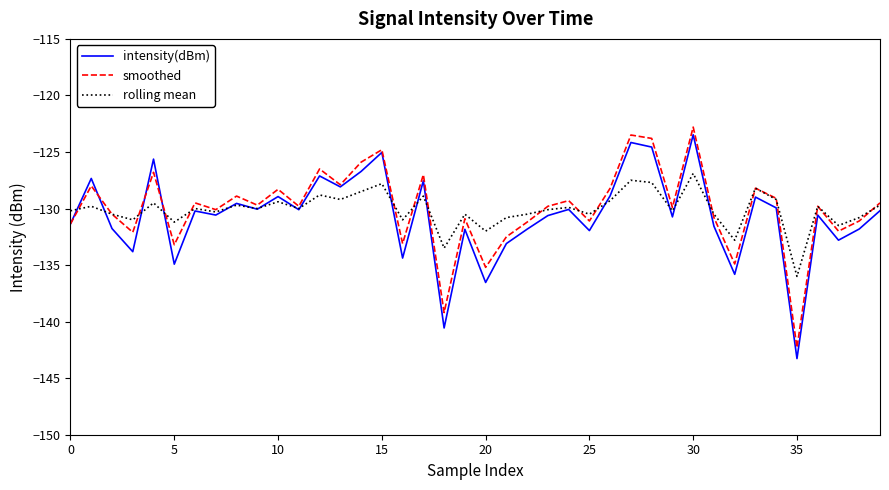

What is the difference between the second highest and second lowest values in the intensity(dBm) series?

16.4